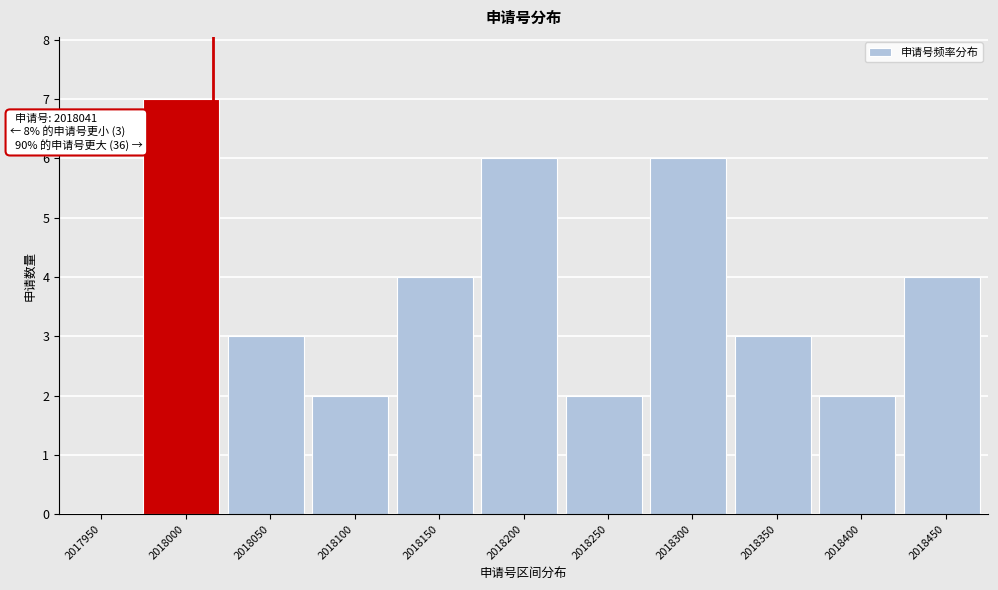

Reading left to right, what are all the values shown in this chart?

2017950=0	2018000=7	2018050=3	2018100=2	2018150=4	2018200=6	2018250=2	2018300=6	2018350=3	2018400=2	2018450=4